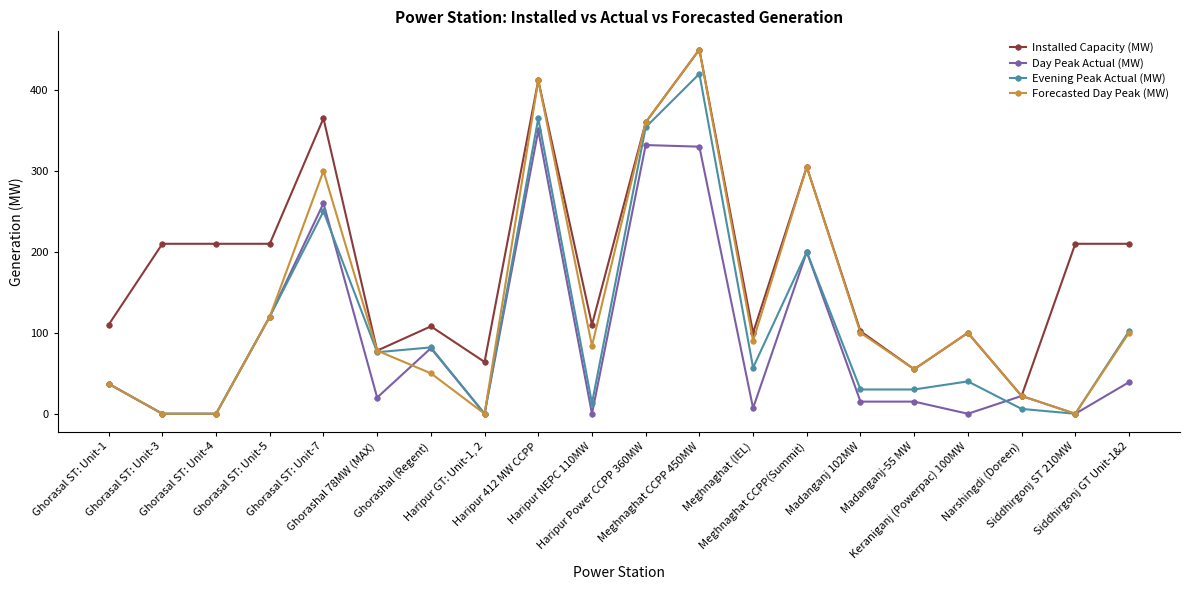

List the series in order of their overall mean, highest first.

Installed Capacity (MW), Forecasted Day Peak (MW), Evening Peak Actual (MW), Day Peak Actual (MW)